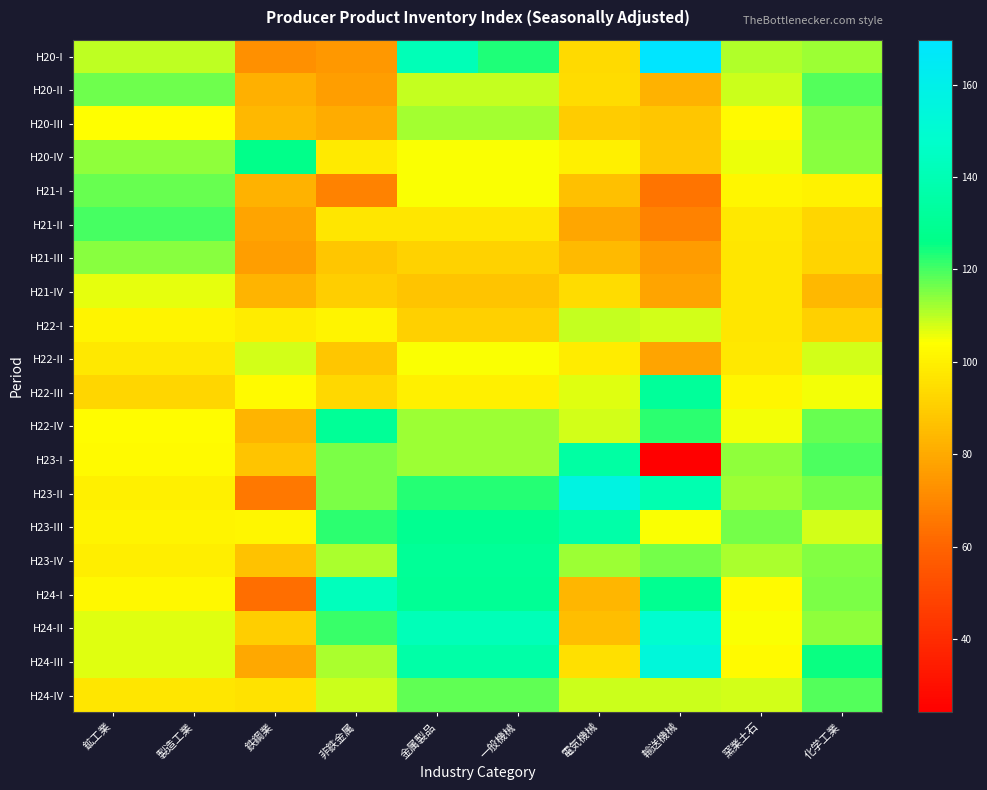

Reading left to right, what are all the values shown in this chart?

H20-I: 鉱工業=110.0	製造工業=110.0	鉄鋼業=73.0	非鉄金属=74.8	金属製品=140.9	一般機械=123.3	電気機械=93.9	輸送機械=169.7	窯業土石=110.6	化学工業=112.6
H20-II: 鉱工業=116.7	製造工業=116.7	鉄鋼業=81.7	非鉄金属=76.5	金属製品=108.9	一般機械=108.9	電気機械=94.6	輸送機械=82.3	窯業土石=108.4	化学工業=118.8
H20-III: 鉱工業=104.3	製造工業=104.3	鉄鋼業=84.4	非鉄金属=80.6	金属製品=111.9	一般機械=111.9	電気機械=89.8	輸送機械=88.4	窯業土石=102.9	化学工業=114.8
H20-IV: 鉱工業=113.8	製造工業=113.8	鉄鋼業=127.0	非鉄金属=98.5	金属製品=104.8	一般機械=104.8	電気機械=99.8	輸送機械=88.5	窯業土石=105.9	化学工業=114.5
H21-I: 鉱工業=117.0	製造工業=117.0	鉄鋼業=82.7	非鉄金属=68.7	金属製品=104.8	一般機械=104.8	電気機械=86.3	輸送機械=65.1	窯業土石=101.7	化学工業=100.9
H21-II: 鉱工業=119.7	製造工業=119.7	鉄鋼業=78.3	非鉄金属=97.5	金属製品=97.3	一般機械=97.3	電気機械=79.1	輸送機械=69.0	窯業土石=97.8	化学工業=92.8
H21-III: 鉱工業=114.3	製造工業=114.3	鉄鋼業=76.6	非鉄金属=88.0	金属製品=91.5	一般機械=91.5	電気機械=84.8	輸送機械=76.2	窯業土石=97.2	化学工業=92.2
H21-IV: 鉱工業=106.2	製造工業=106.2	鉄鋼業=83.0	非鉄金属=90.5	金属製品=87.8	一般機械=87.8	電気機械=94.5	輸送機械=78.6	窯業土石=97.1	化学工業=84.0
H22-I: 鉱工業=101.3	製造工業=101.3	鉄鋼業=98.7	非鉄金属=101.2	金属製品=91.2	一般機械=91.2	電気機械=109.2	輸送機械=108.0	窯業土石=97.2	化学工業=90.9
H22-II: 鉱工業=97.7	製造工業=97.7	鉄鋼業=108.0	非鉄金属=87.9	金属製品=104.9	一般機械=104.9	電気機械=98.7	輸送機械=78.4	窯業土石=97.9	化学工業=108.0
H22-III: 鉱工業=92.7	製造工業=92.7	鉄鋼業=103.1	非鉄金属=93.5	金属製品=100.3	一般機械=100.3	電気機械=106.7	輸送機械=131.8	窯業土石=101.8	化学工業=105.4
H22-IV: 鉱工業=103.3	製造工業=103.3	鉄鋼業=83.1	非鉄金属=130.9	金属製品=112.7	一般機械=112.7	電気機械=107.9	輸送機械=122.3	窯業土石=105.1	化学工業=117.3
H23-I: 鉱工業=103.0	製造工業=103.0	鉄鋼業=87.7	非鉄金属=115.3	金属製品=112.7	一般機械=112.7	電気機械=134.7	輸送機械=24.2	窯業土石=113.9	化学工業=119.4
H23-II: 鉱工業=100.0	製造工業=100.0	鉄鋼業=65.8	非鉄金属=115.2	金属製品=123.0	一般機械=123.0	電気機械=157.0	輸送機械=138.9	窯業土石=112.3	化学工業=115.8
H23-III: 鉱工業=101.4	製造工業=101.4	鉄鋼業=101.5	非鉄金属=122.0	金属製品=128.8	一般機械=128.8	電気機械=136.2	輸送機械=104.5	窯業土石=116.2	化学工業=108.1
H23-IV: 鉱工業=99.3	製造工業=99.3	鉄鋼業=86.9	非鉄金属=111.3	金属製品=131.0	一般機械=131.0	電気機械=112.3	輸送機械=115.9	窯業土石=111.3	化学工業=114.9
H24-I: 鉱工業=102.4	製造工業=102.4	鉄鋼業=62.9	非鉄金属=142.9	金属製品=130.2	一般機械=130.2	電気機械=83.8	輸送機械=129.0	窯業土石=102.8	化学工業=115.3
H24-II: 鉱工業=106.8	製造工業=106.8	鉄鋼業=90.5	非鉄金属=121.0	金属製品=141.6	一般機械=141.6	電気機械=85.9	輸送機械=149.0	窯業土石=104.6	化学工業=113.9
H24-III: 鉱工業=106.7	製造工業=106.7	鉄鋼業=79.8	非鉄金属=111.7	金属製品=135.7	一般機械=135.7	電気機械=95.6	輸送機械=154.1	窯業土石=102.8	化学工業=124.8
H24-IV: 鉱工業=97.5	製造工業=97.5	鉄鋼業=95.9	非鉄金属=108.5	金属製品=117.9	一般機械=117.9	電気機械=108.5	輸送機械=108.7	窯業土石=108.3	化学工業=118.7